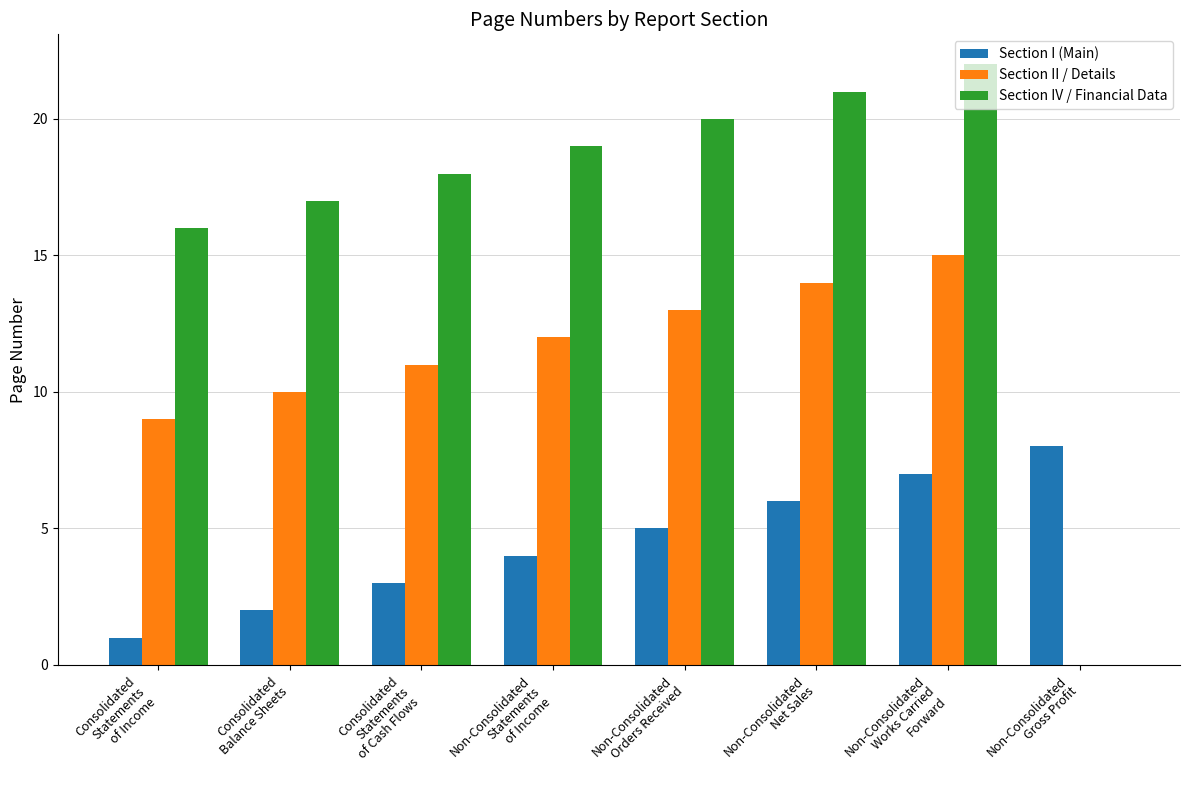

What is the highest value of the Section II / Details series?

15